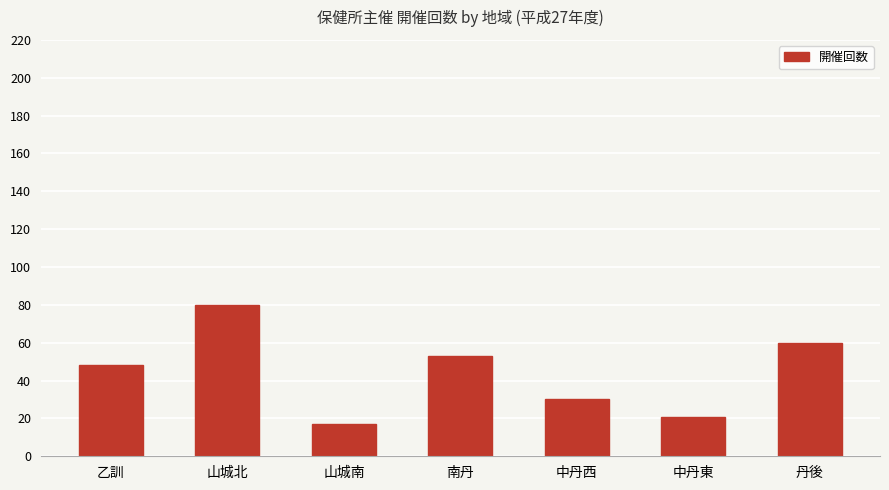

What is the label of the 6th bar from the right?

山城北